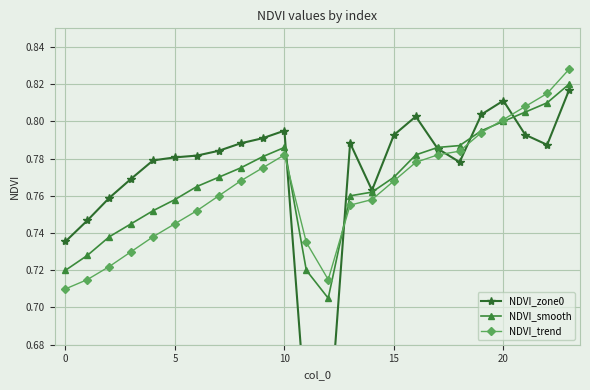

At which category is the sum across all series the highest?

23